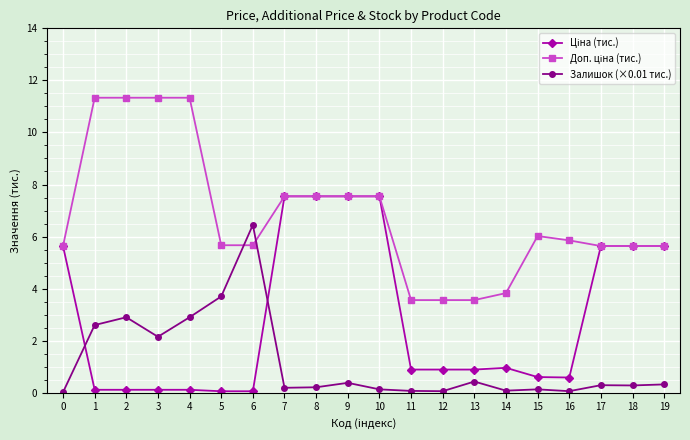

What is the difference between the highest and lowest values at 10?

7.4